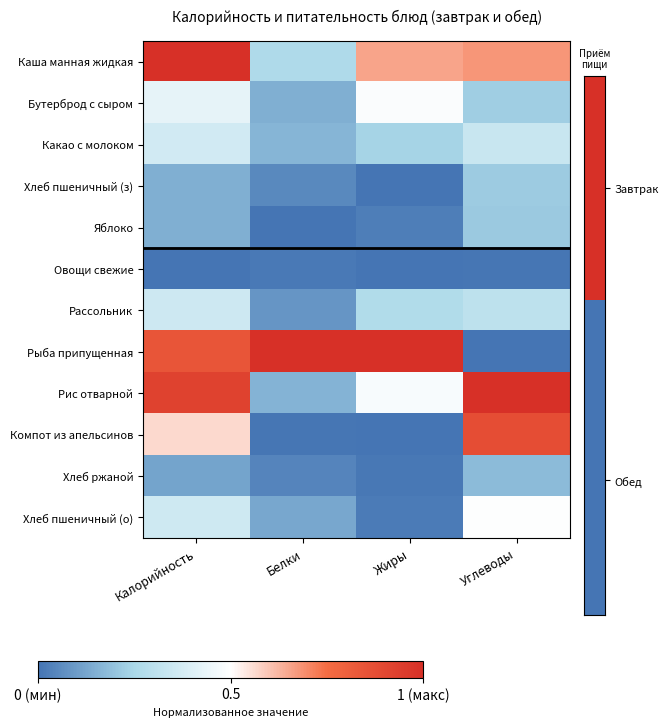

Reading left to right, list all the values displayed in this chart.

Каша манная жидкая: Калорийность=1.0	Белки=0.3	Жиры=0.7	Углеводы=0.7
Бутерброд с сыром: Калорийность=0.4	Белки=0.1	Жиры=0.5	Углеводы=0.2
Какао с молоком: Калорийность=0.4	Белки=0.2	Жиры=0.2	Углеводы=0.3
Хлеб пшеничный (з): Калорийность=0.1	Белки=0.1	Жиры=0.0	Углеводы=0.2
Яблоко: Калорийность=0.1	Белки=0.0	Жиры=0.0	Углеводы=0.2
Овощи свежие: Калорийность=0.0	Белки=0.0	Жиры=0.0	Углеводы=0.0
Рассольник: Калорийность=0.4	Белки=0.1	Жиры=0.3	Углеводы=0.3
Рыба припущенная: Калорийность=0.8	Белки=1.0	Жиры=1.0	Углеводы=0.0
Рис отварной: Калорийность=0.9	Белки=0.2	Жиры=0.5	Углеводы=1.0
Компот из апельсинов: Калорийность=0.6	Белки=0.0	Жиры=0.0	Углеводы=0.9
Хлеб ржаной: Калорийность=0.1	Белки=0.0	Жиры=0.0	Углеводы=0.2
Хлеб пшеничный (о): Калорийность=0.4	Белки=0.1	Жиры=0.0	Углеводы=0.5